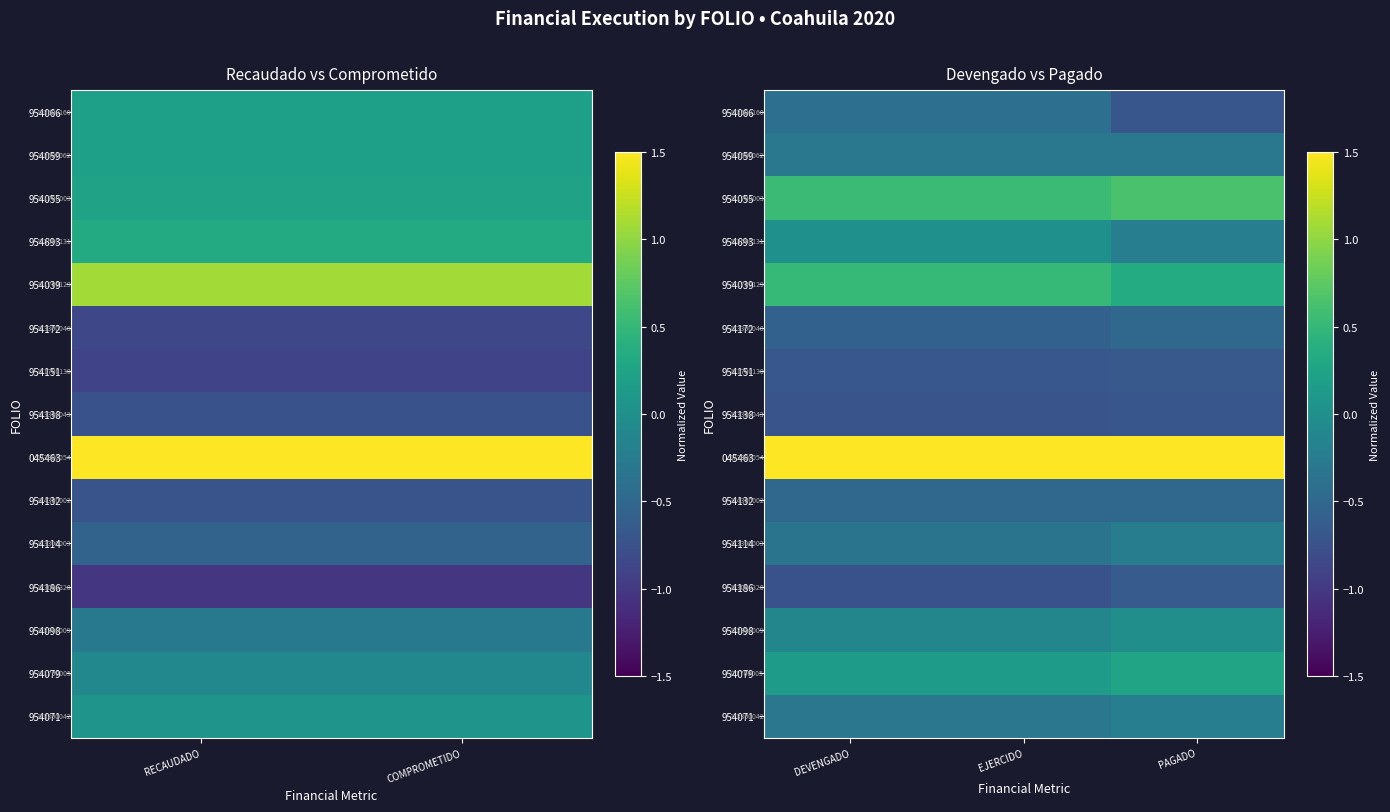

What is the spread (max minus min) of values at PAGADO?

4.1